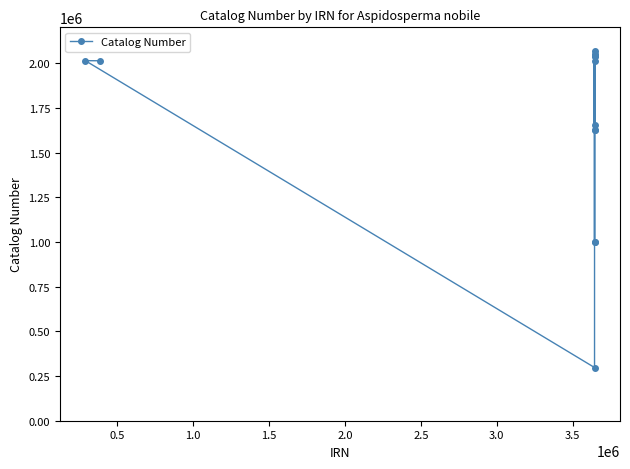

What is the difference between the second highest and second lowest values?

1054977